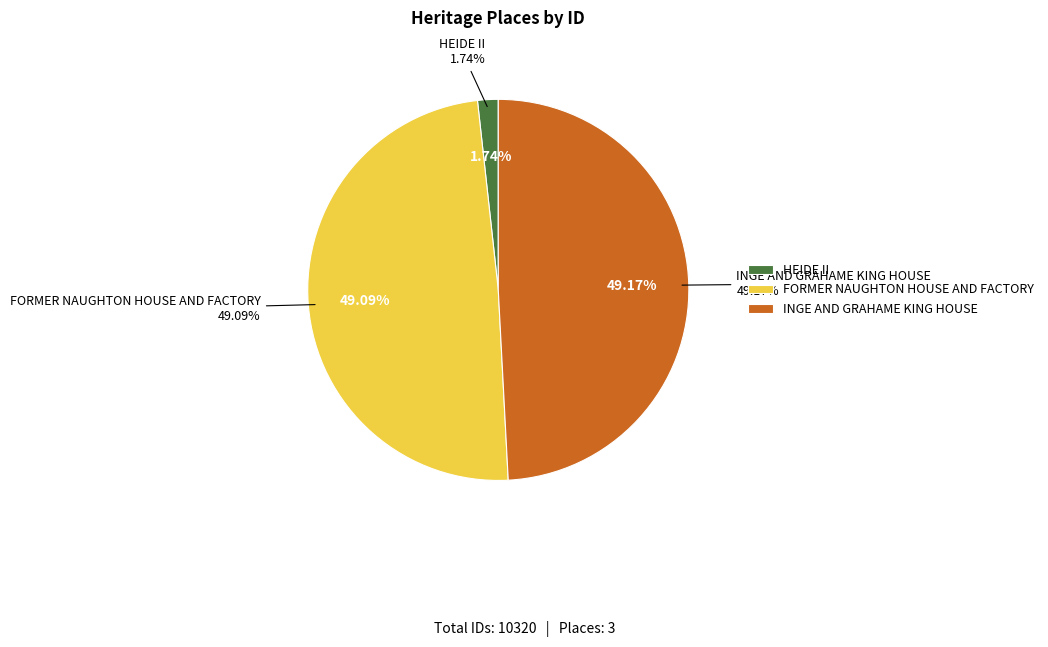

What is the change in value from HEIDE II to INGE AND GRAHAME KING HOUSE?

+4894